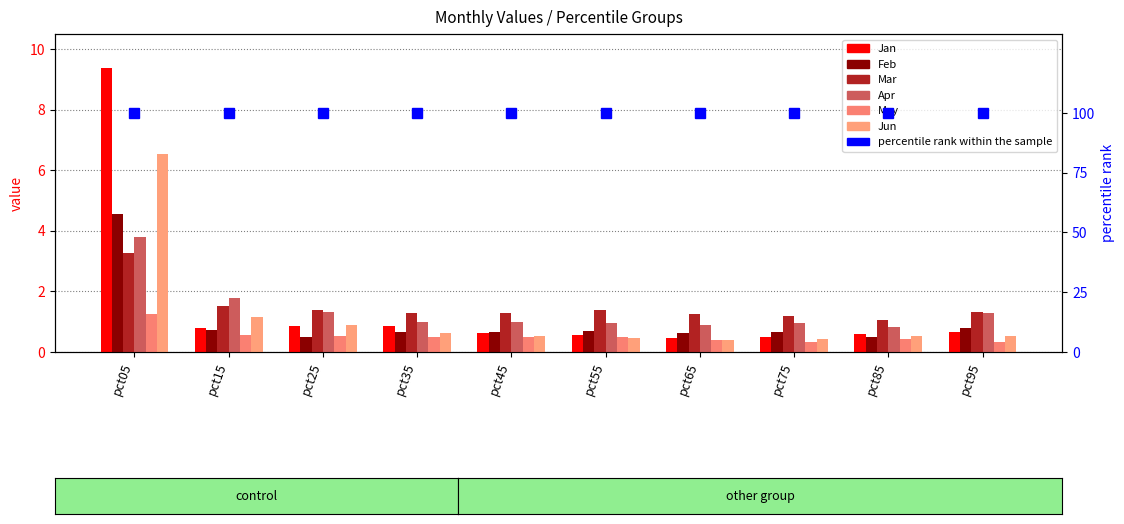

Which category has the lowest value in the Jan series?

pct65